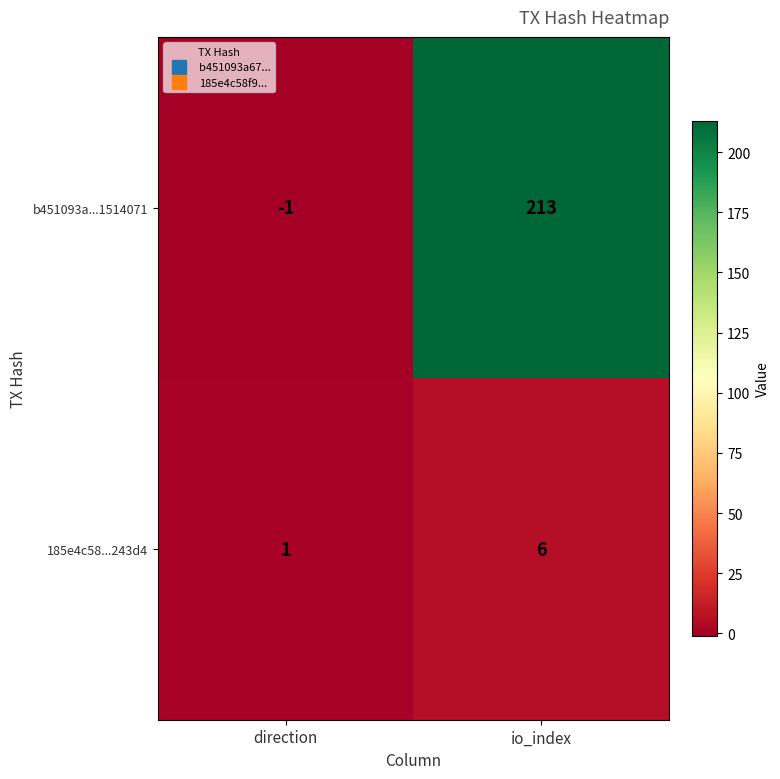

What is the maximum value shown in the chart?

213